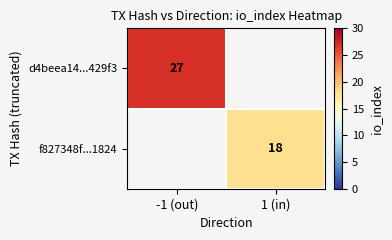

The d4beea14...429f3 series shows 37 at -1 (out). True or false?

False